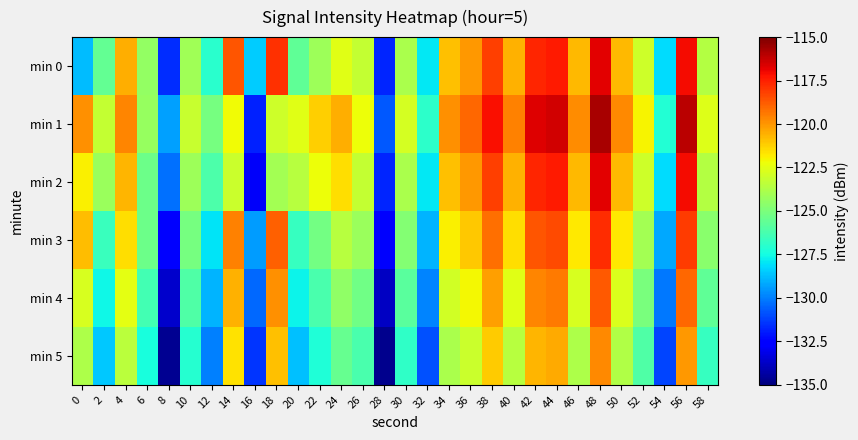

Which series has the largest total across all categories?

min 1